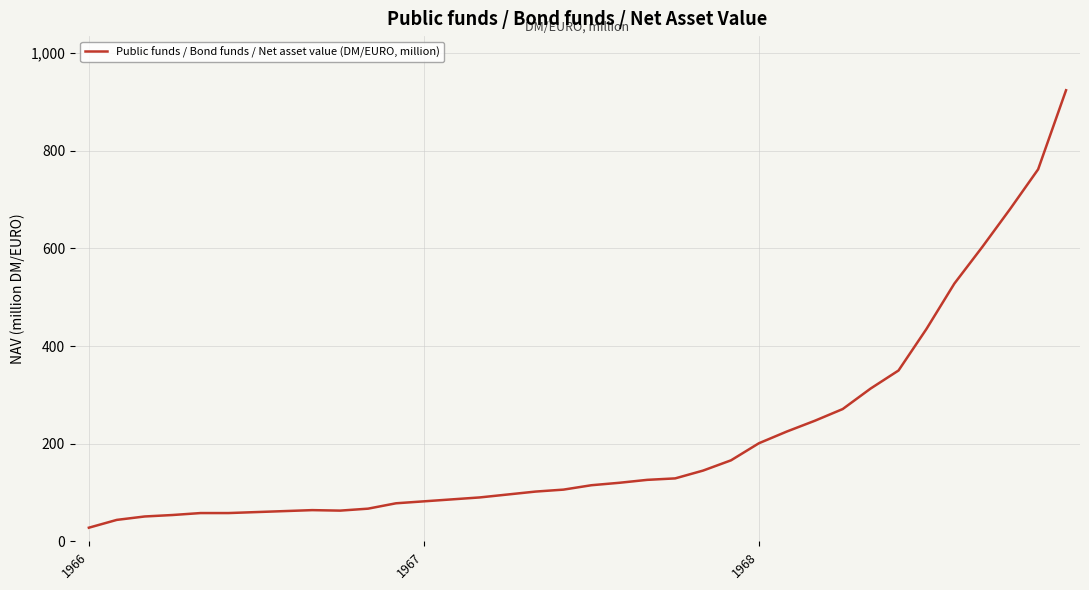

What is the minimum value shown in the chart?

28